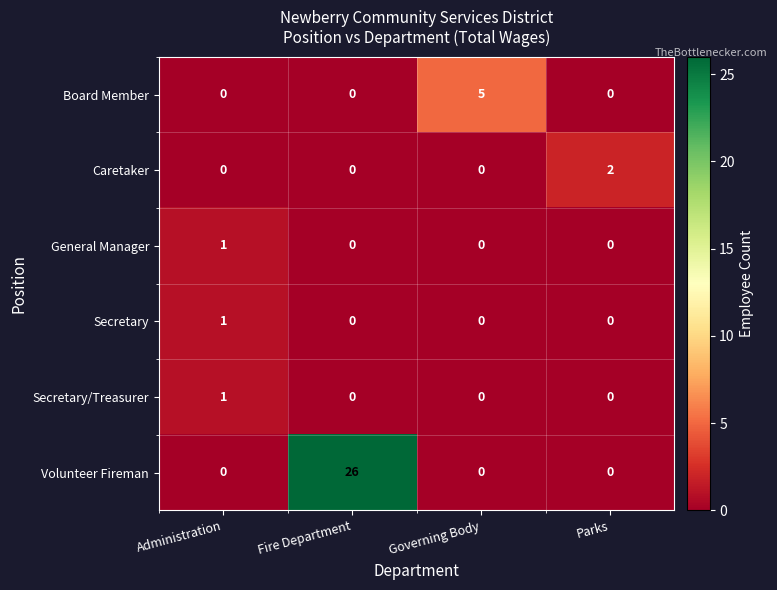

Count the number of data series in this chart.

6